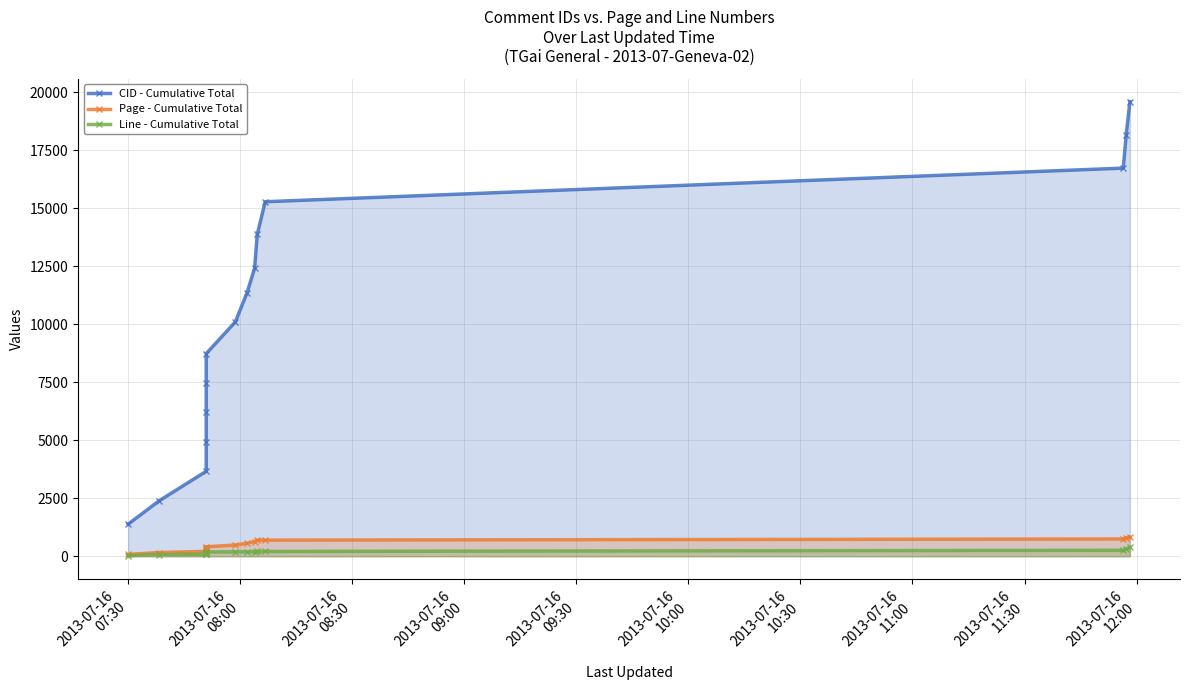

How many data points in Page - Cumulative Total are above 482?

8